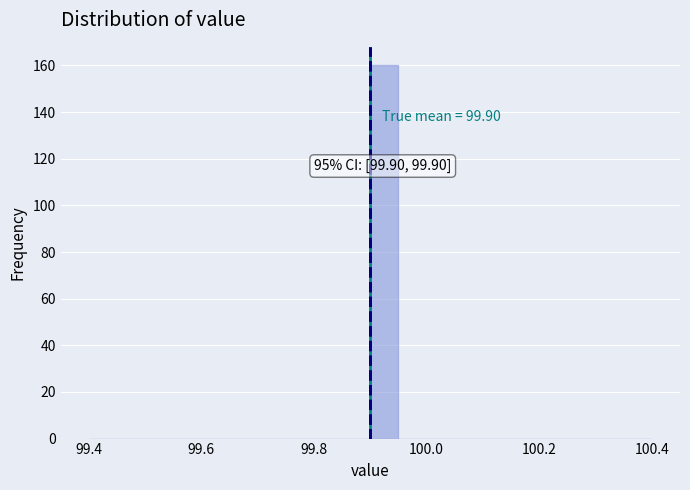

Read against the x-axis, roughly where is the centre of the tallest bar?

99.92